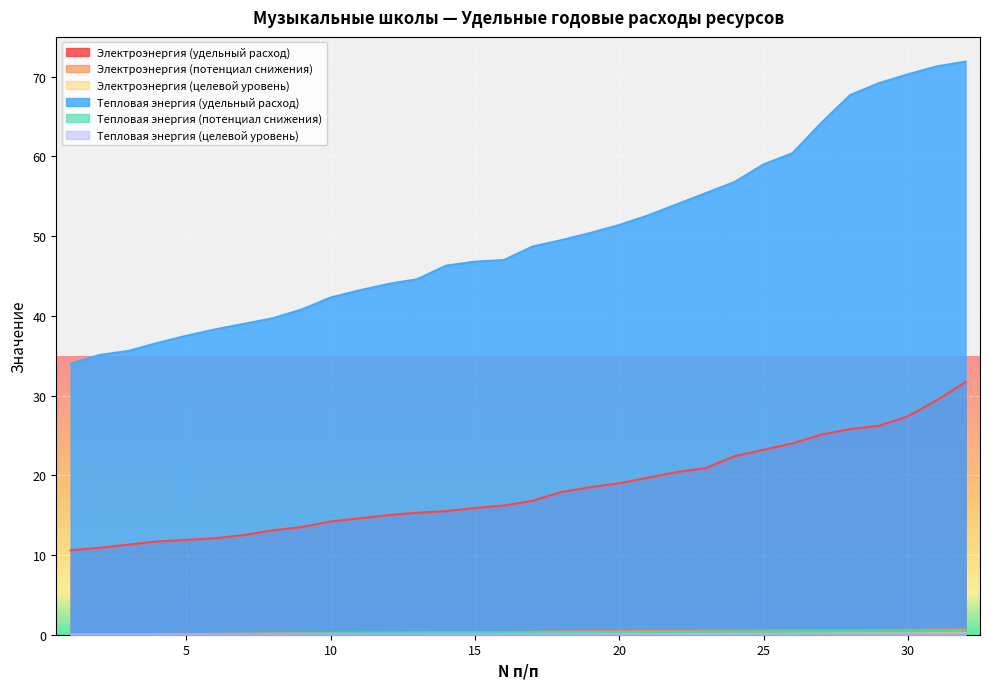

What is the spread (max minus min) of values at 3?

35.6